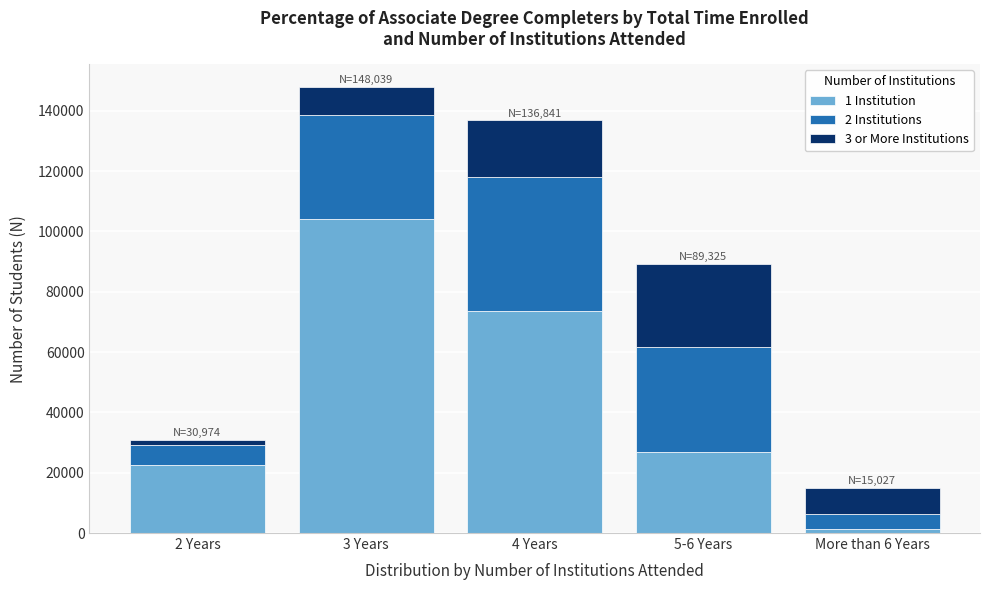

Reading left to right, transcribe the values for 1 Institution.

22673.0	104219.5	73620.5	26708.2	1412.5